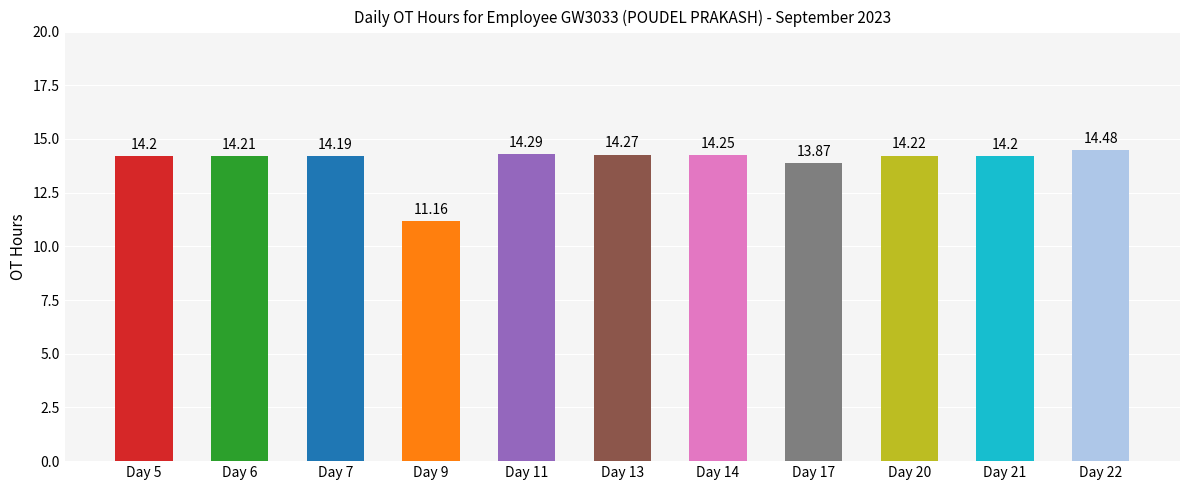

What is the sum of the values at Day 20 and Day 11?

28.5